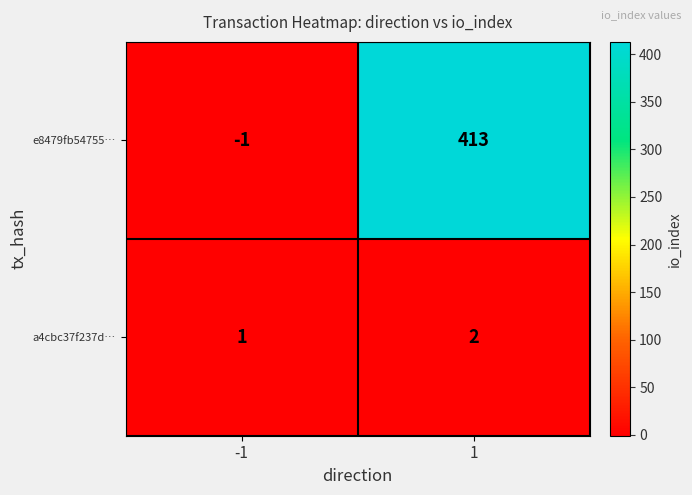

Reading left to right, transcribe all the data shown in this chart.

e8479fb54755…: -1	413
a4cbc37f237d…: 1	2